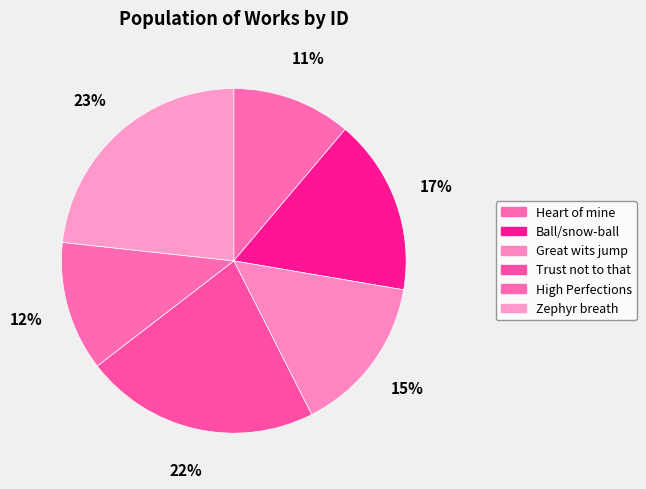

To the nearest percent, what percentage of the pie is Great wits jump?

15%